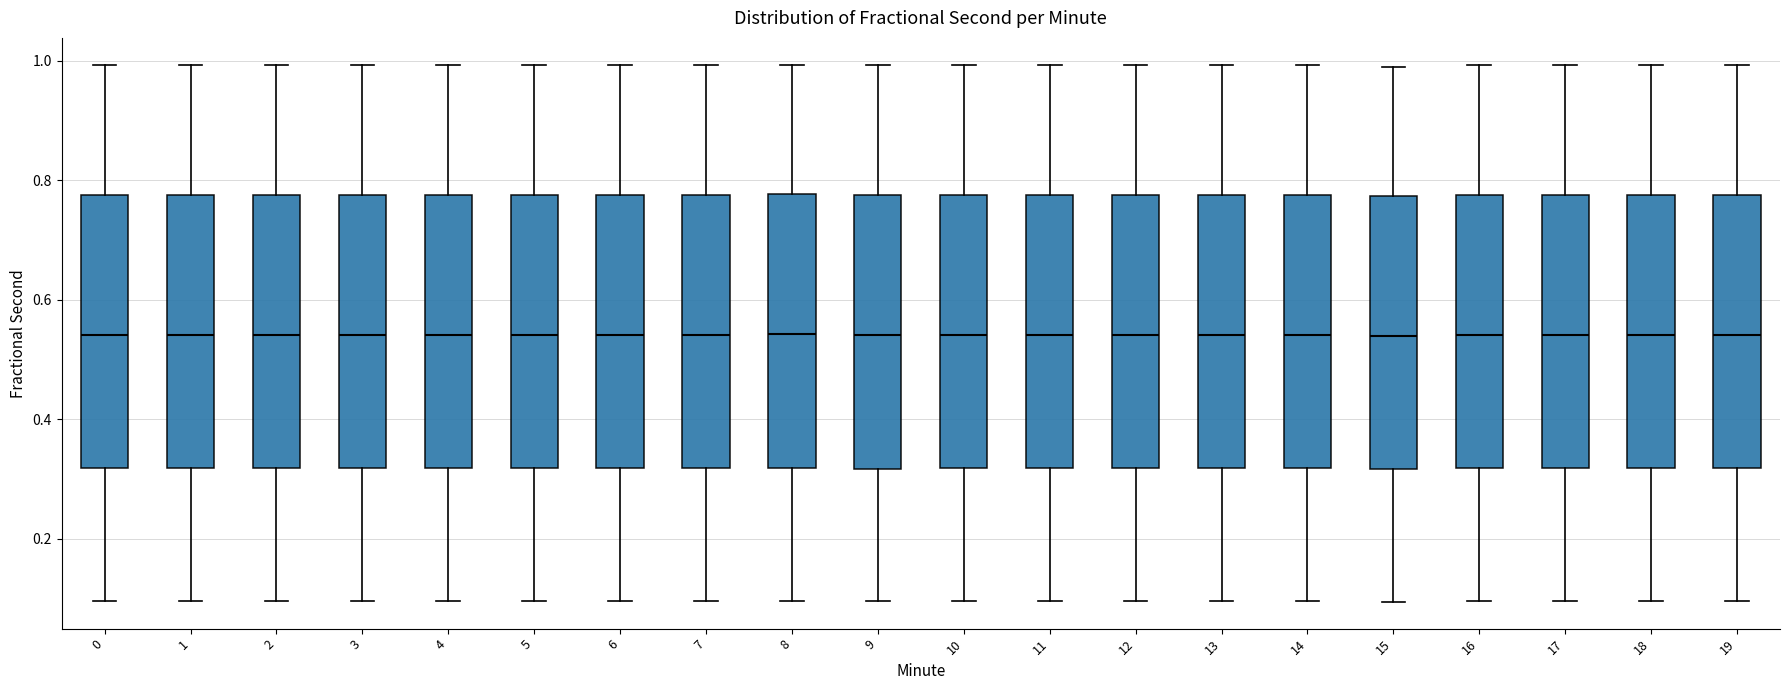

Reading left to right, read every box against the y-axis: the position of its median line, the range the box covers, and the ends of its whiskers. The values are not printed on the chart, so give them approximately, as read against the axis.

0: median 0.54, box 0.32 to 0.78, whiskers 0.10 to 1.00
1: median 0.54, box 0.32 to 0.78, whiskers 0.10 to 1.00
2: median 0.54, box 0.32 to 0.78, whiskers 0.10 to 1.00
3: median 0.54, box 0.32 to 0.78, whiskers 0.10 to 1.00
4: median 0.54, box 0.32 to 0.78, whiskers 0.10 to 1.00
5: median 0.54, box 0.32 to 0.78, whiskers 0.10 to 1.00
6: median 0.54, box 0.32 to 0.78, whiskers 0.10 to 1.00
7: median 0.54, box 0.32 to 0.78, whiskers 0.10 to 1.00
8: median 0.54, box 0.32 to 0.78, whiskers 0.10 to 1.00
9: median 0.54, box 0.32 to 0.78, whiskers 0.10 to 1.00
10: median 0.54, box 0.32 to 0.78, whiskers 0.10 to 1.00
11: median 0.54, box 0.32 to 0.78, whiskers 0.10 to 1.00
12: median 0.54, box 0.32 to 0.78, whiskers 0.10 to 1.00
13: median 0.54, box 0.32 to 0.78, whiskers 0.10 to 1.00
14: median 0.54, box 0.32 to 0.78, whiskers 0.10 to 1.00
15: median 0.54, box 0.32 to 0.78, whiskers 0.10 to 1.00
16: median 0.54, box 0.32 to 0.78, whiskers 0.10 to 1.00
17: median 0.54, box 0.32 to 0.78, whiskers 0.10 to 1.00
18: median 0.54, box 0.32 to 0.78, whiskers 0.10 to 1.00
19: median 0.54, box 0.32 to 0.78, whiskers 0.10 to 1.00